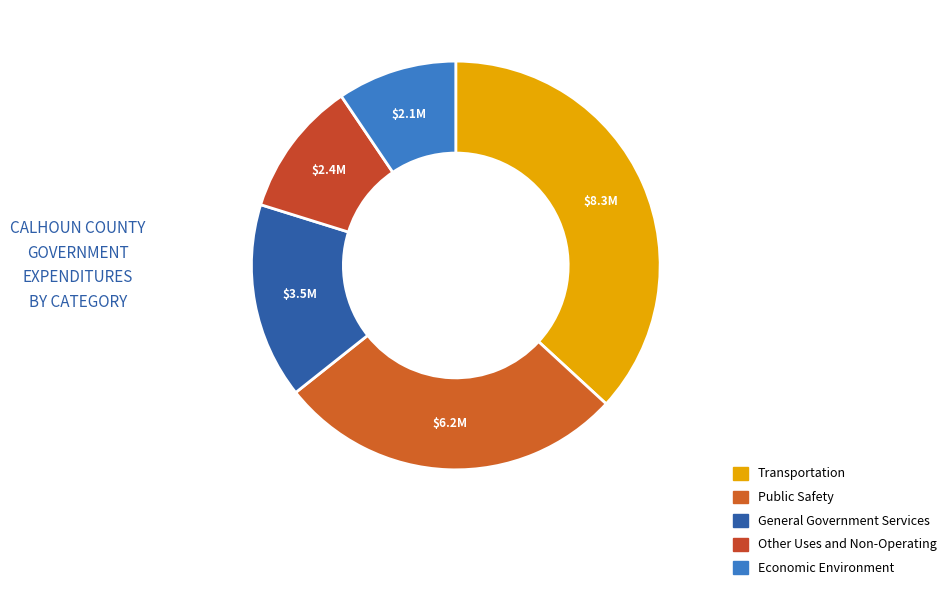

Does Other Uses and Non-Operating represent more than half of the total?

No